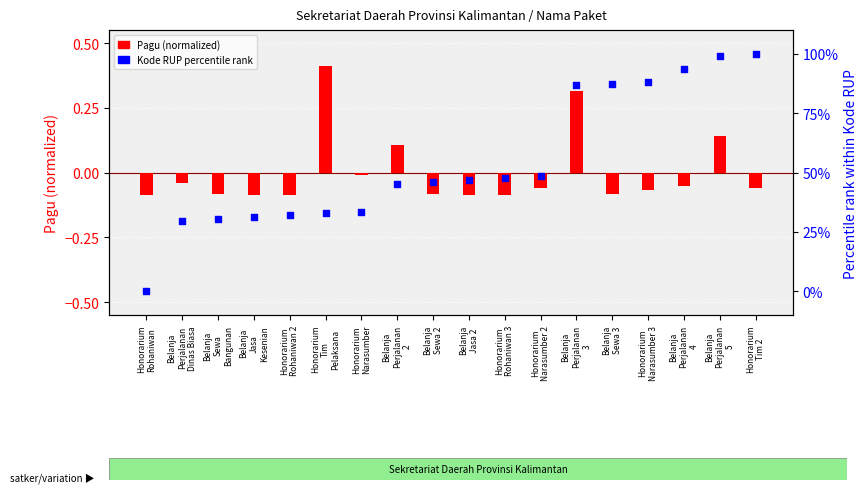

Which series contains the lowest Y value?

Pagu (normalized)